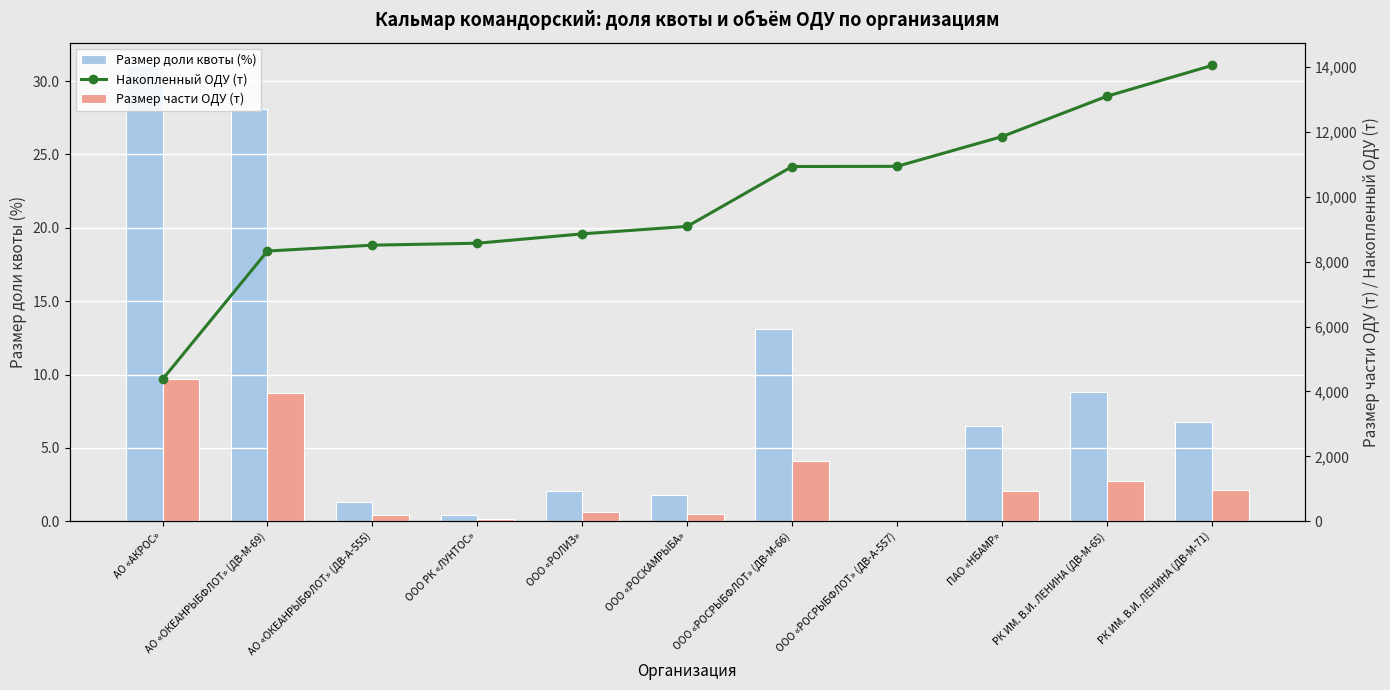

What are all the series names shown in the legend?

Размер доли квоты (%), Накопленный ОДУ (т), Размер части ОДУ (т)